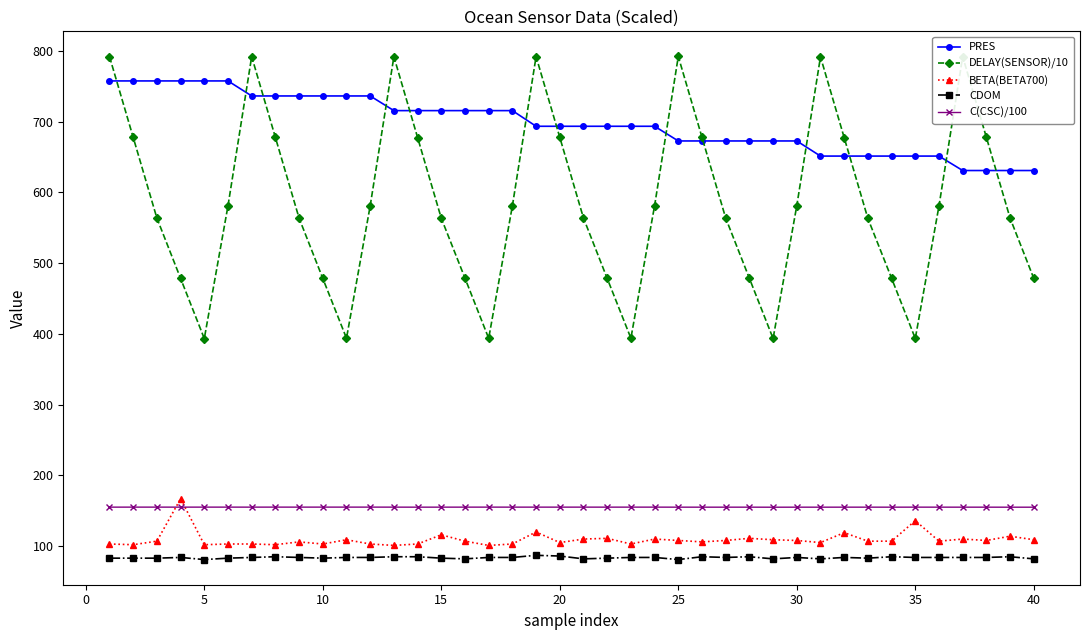

Which series has the largest total across all categories?

PRES